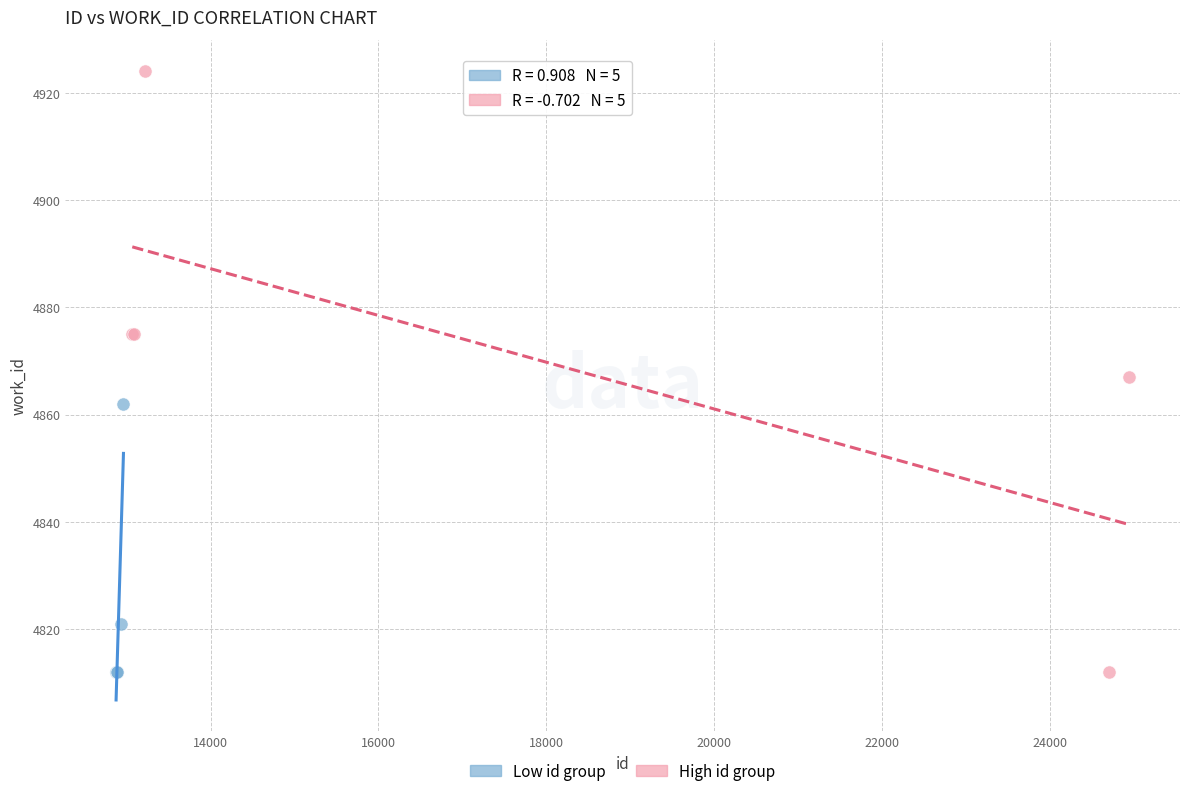

Which series reaches the maximum Y coordinate?

High id group